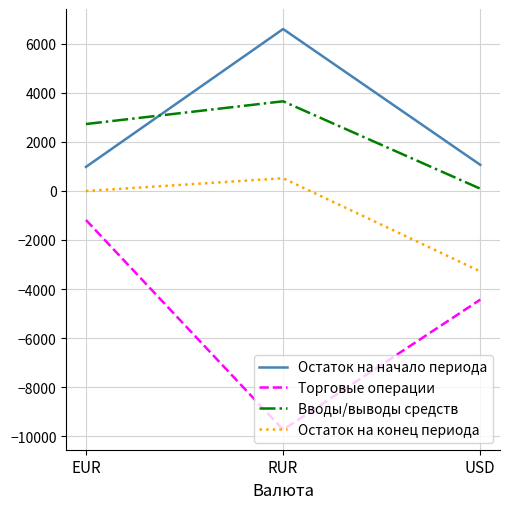

Between EUR and RUR, which series saw the biggest shift?

Торговые операции